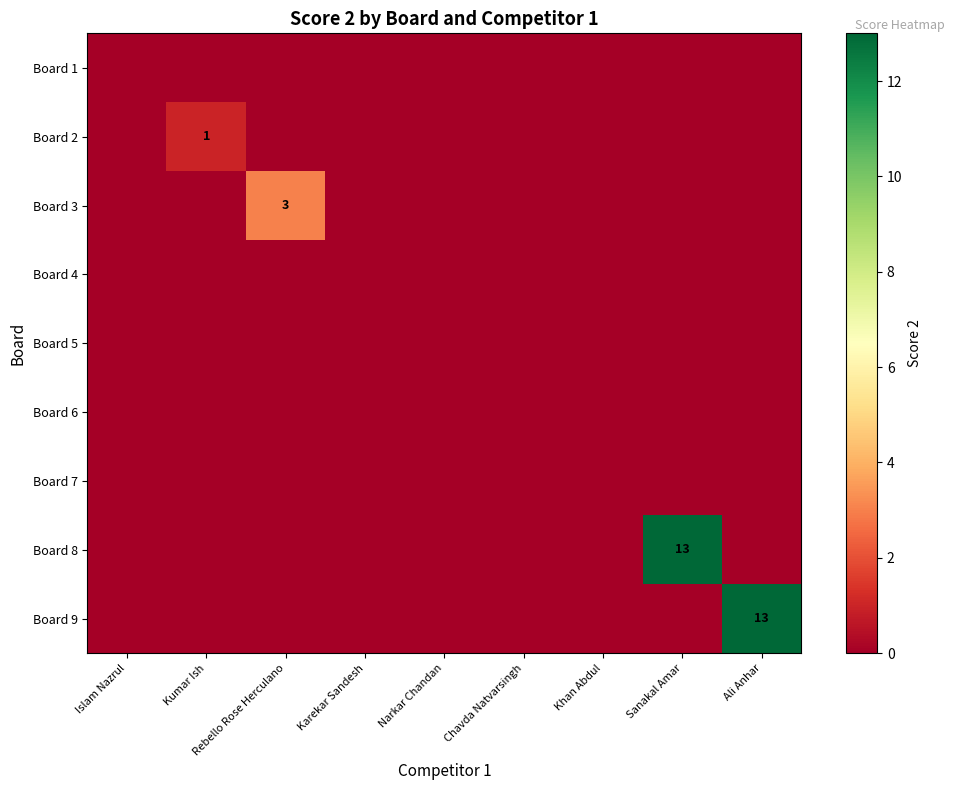

At which category is the sum across all series the highest?

Sanakal Amar